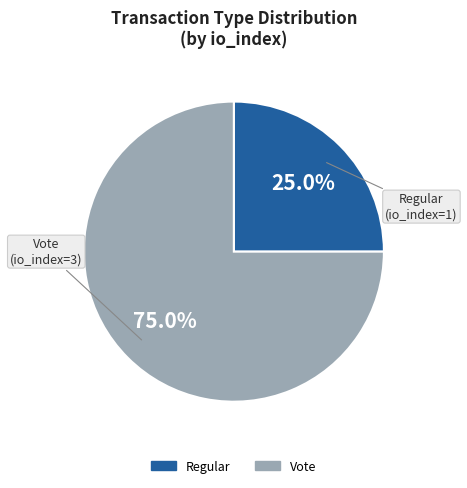

What is the smallest slice in the pie chart?

Regular